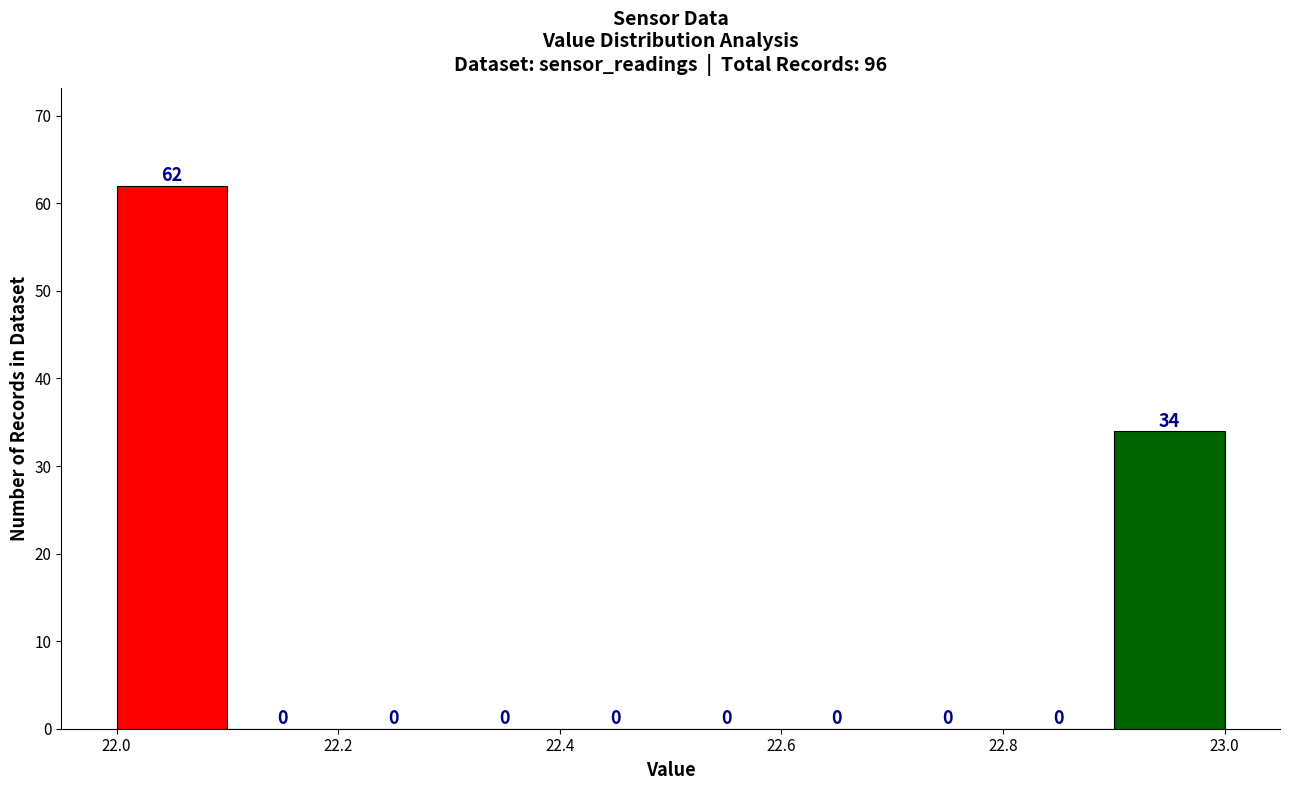

Reading left to right, transcribe this chart: for each bar, give the range it covers on the x-axis and its height.

22.0 to 22.1: 62
22.1 to 22.2: 0
22.2 to 22.3: 0
22.3 to 22.4: 0
22.4 to 22.5: 0
22.5 to 22.6: 0
22.6 to 22.7: 0
22.7 to 22.8: 0
22.8 to 22.9: 0
22.9 to 23.0: 34